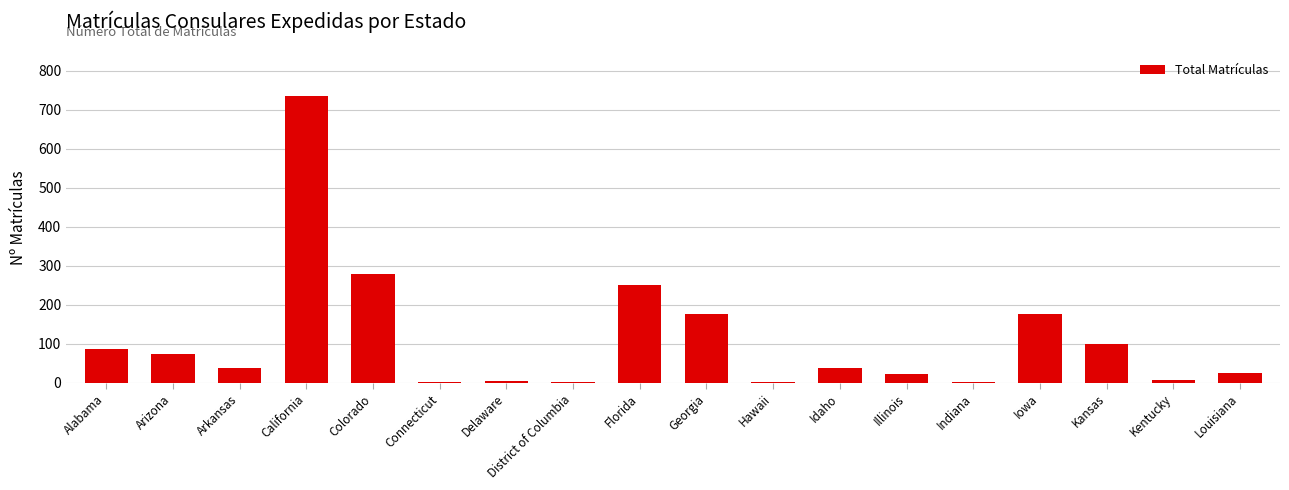

What is the sum of the values at Arizona and Georgia?

249